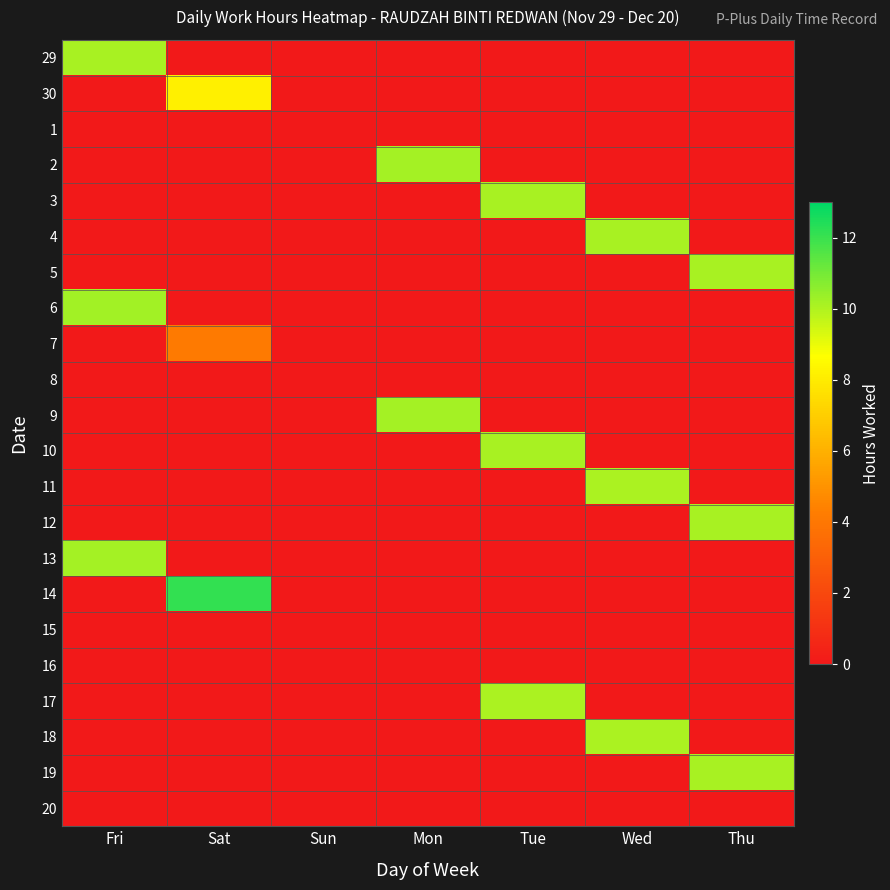

What is the maximum value shown in the chart?

12.1